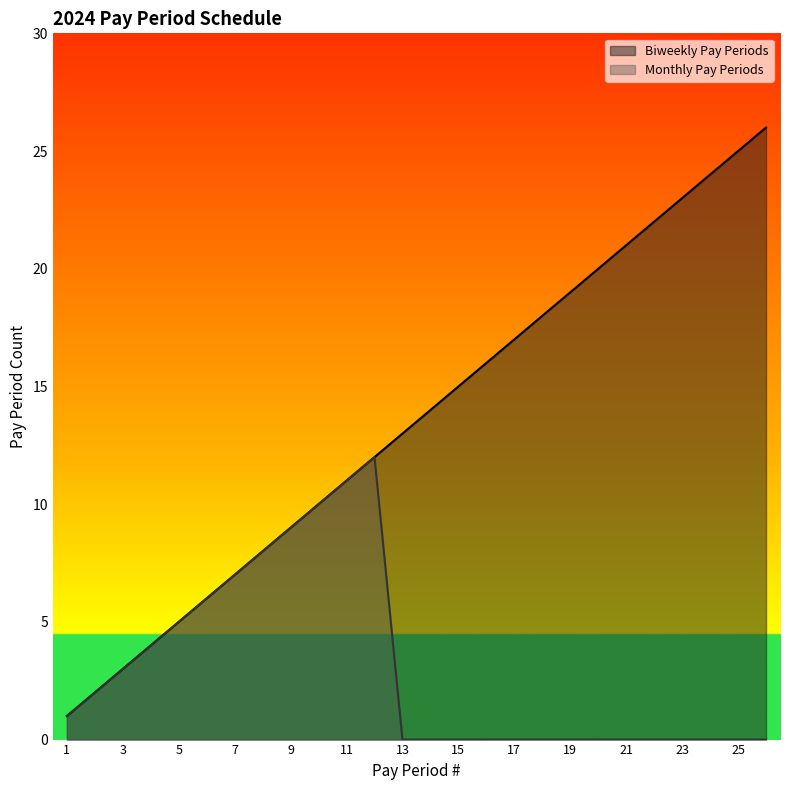

At how many categories does at least one series exceed 20?

6